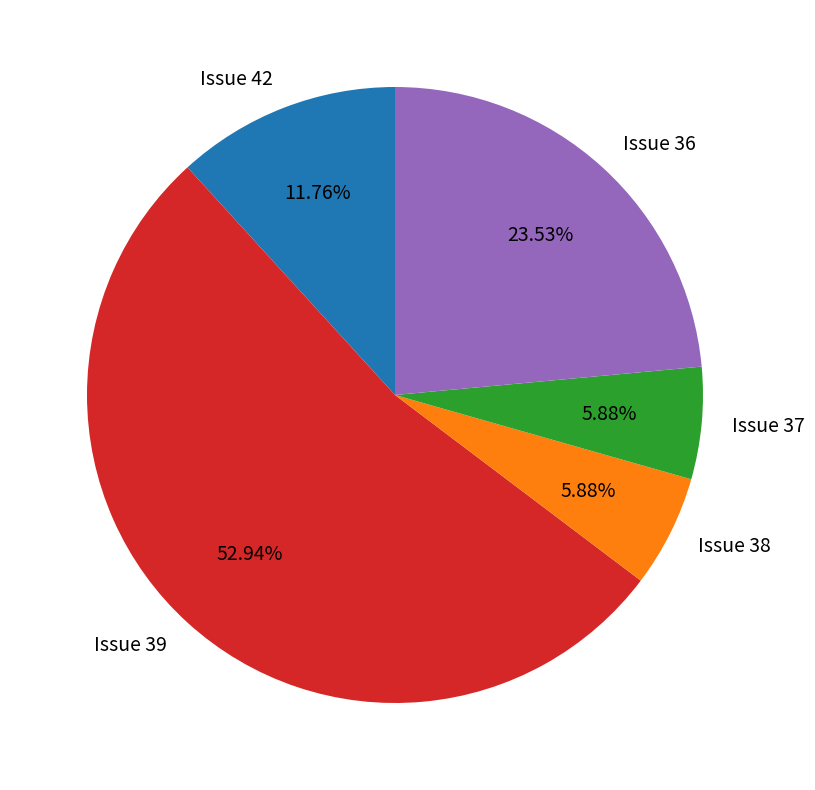

Is there any slice that represents more than half of the pie?

Yes